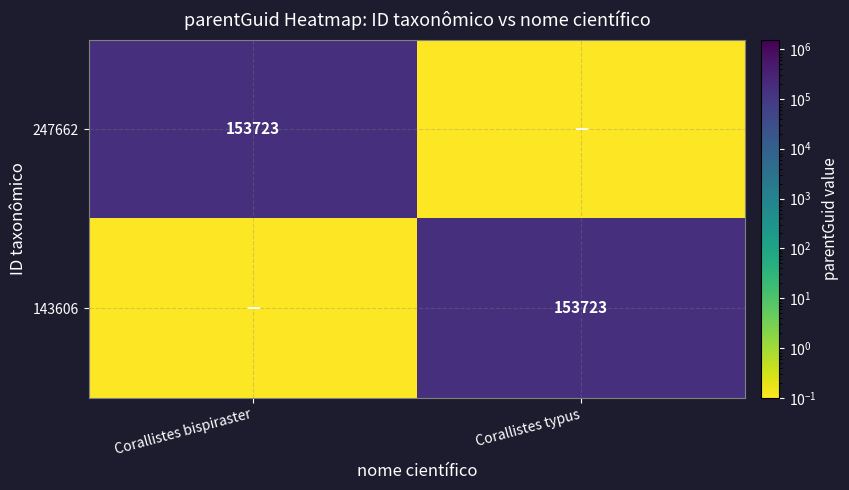

At which category is the sum across all series the highest?

Corallistes bispiraster